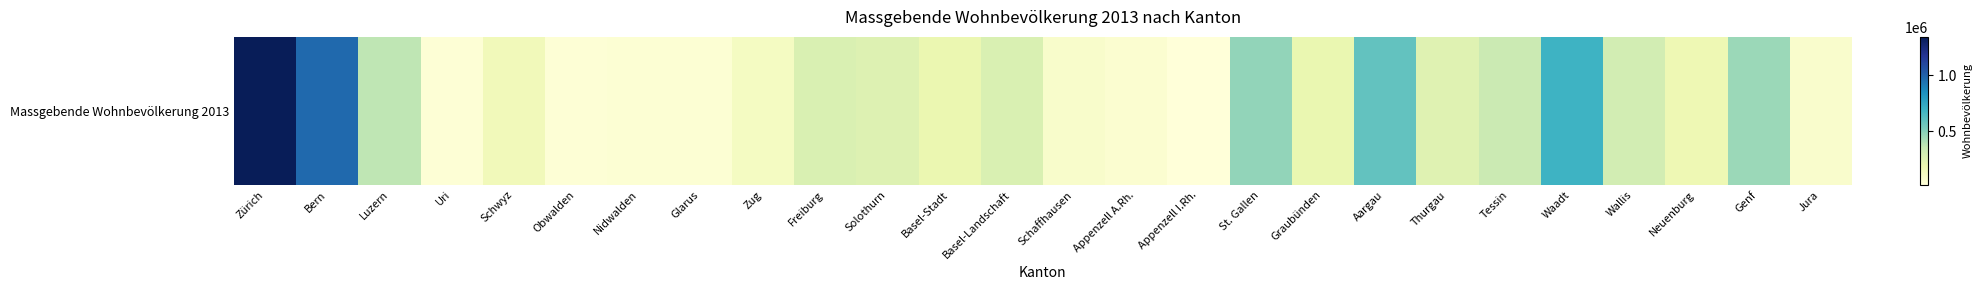

Reading left to right, transcribe all the data shown in this chart.

Zürich=1345671.3	Bern=974684.0	Luzern=366426.7	Uri=34622.3	Schwyz=141868.7	Obwalden=34196.3	Nidwalden=39881.0	Glarus=38152.7	Zug=110122.3	Freiburg=268945.3	Solothurn=250559.3	Basel-Stadt=190792.0	Basel-Landschaft=269207.0	Schaffhausen=75111.3	Appenzell A.Rh.=52514.3	Appenzell I.Rh.=15230.7	St. Gallen=470145.3	Graubünden=193222.0	Aargau=587685.3	Thurgau=240955.3	Tessin=330933.0	Waadt=691309.7	Wallis=301048.7	Neuenburg=171084.3	Genf=447462.3	Jura=68479.7